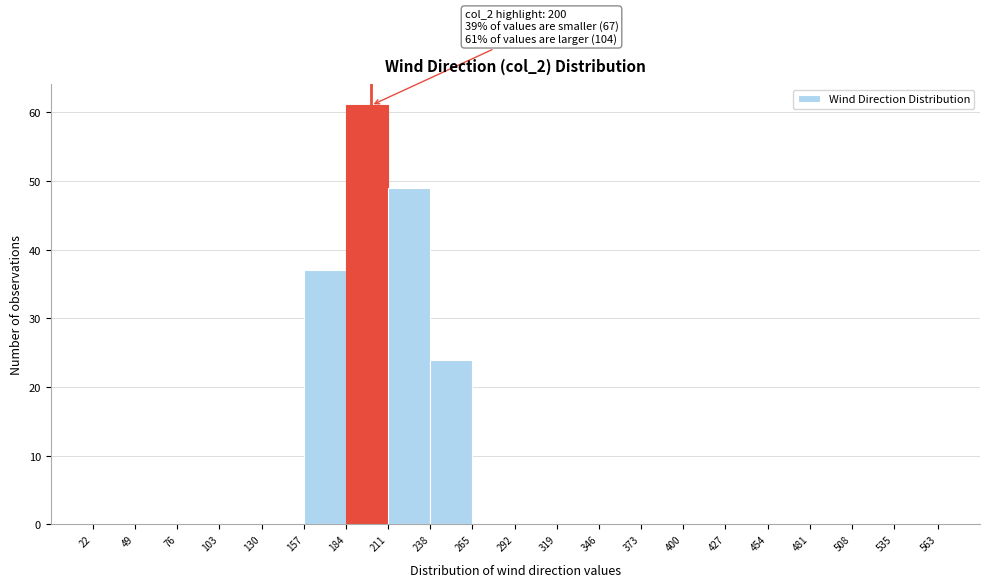

Which range on the x-axis has the tallest bar?

184 to 211